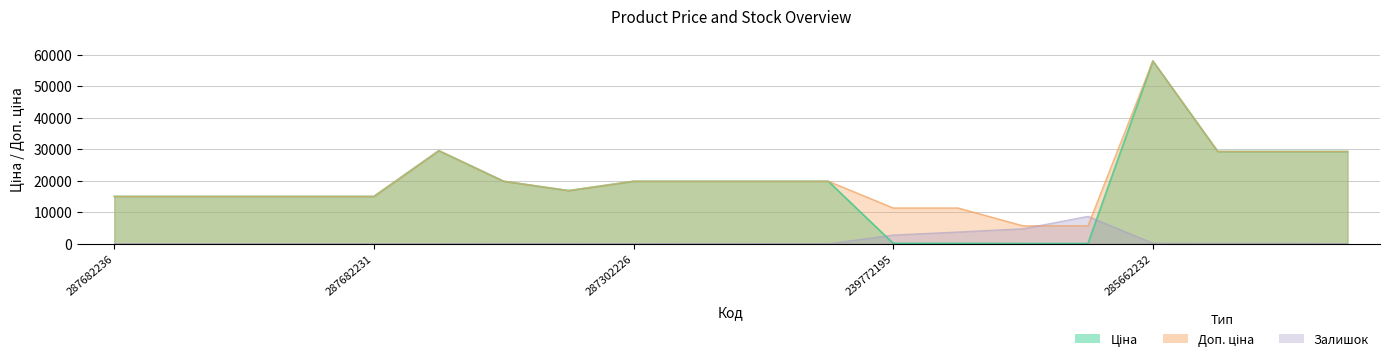

The Залишок series shows 0.0 at 287682233. True or false?

True